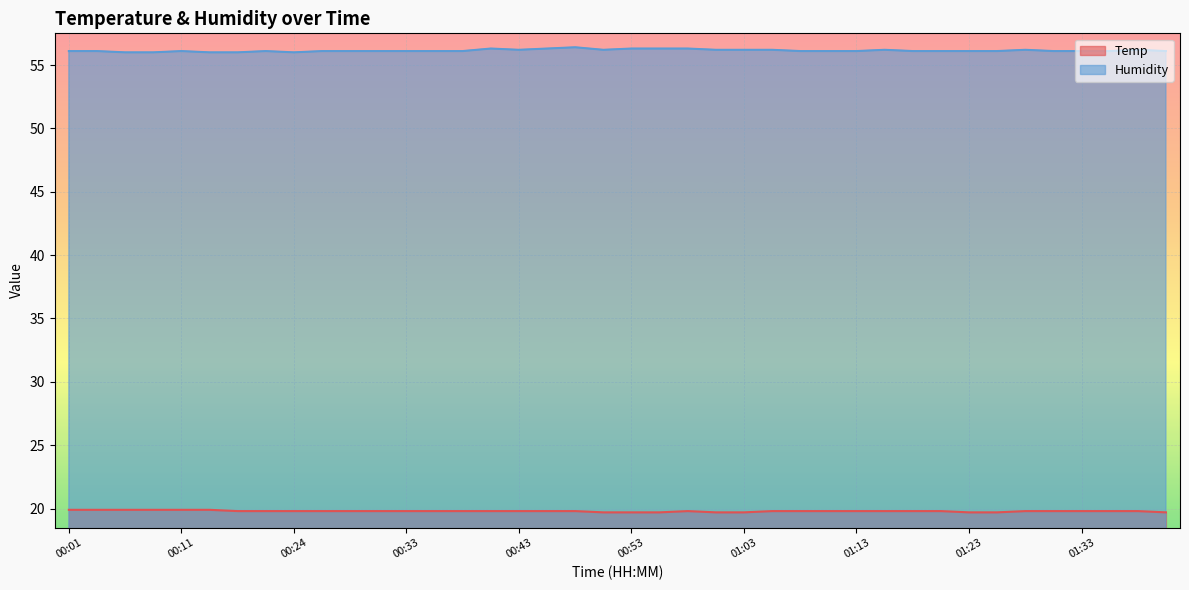

Rank the series at 00:14 from highest to lowest value.

Humidity, Temp